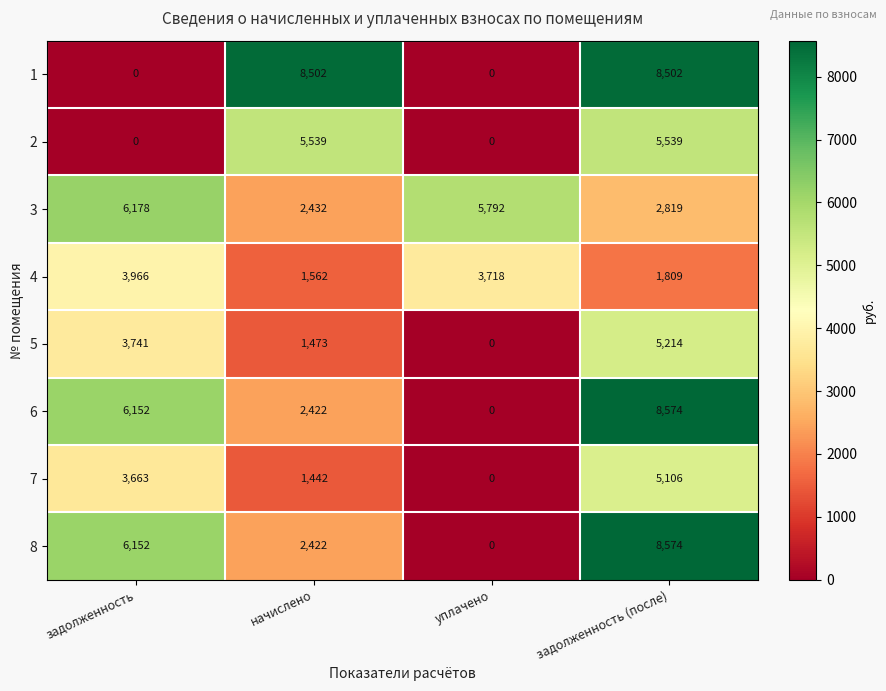

List the labels in order of 4 value, largest first.

задолженность, уплачено, задолженность (после), начислено